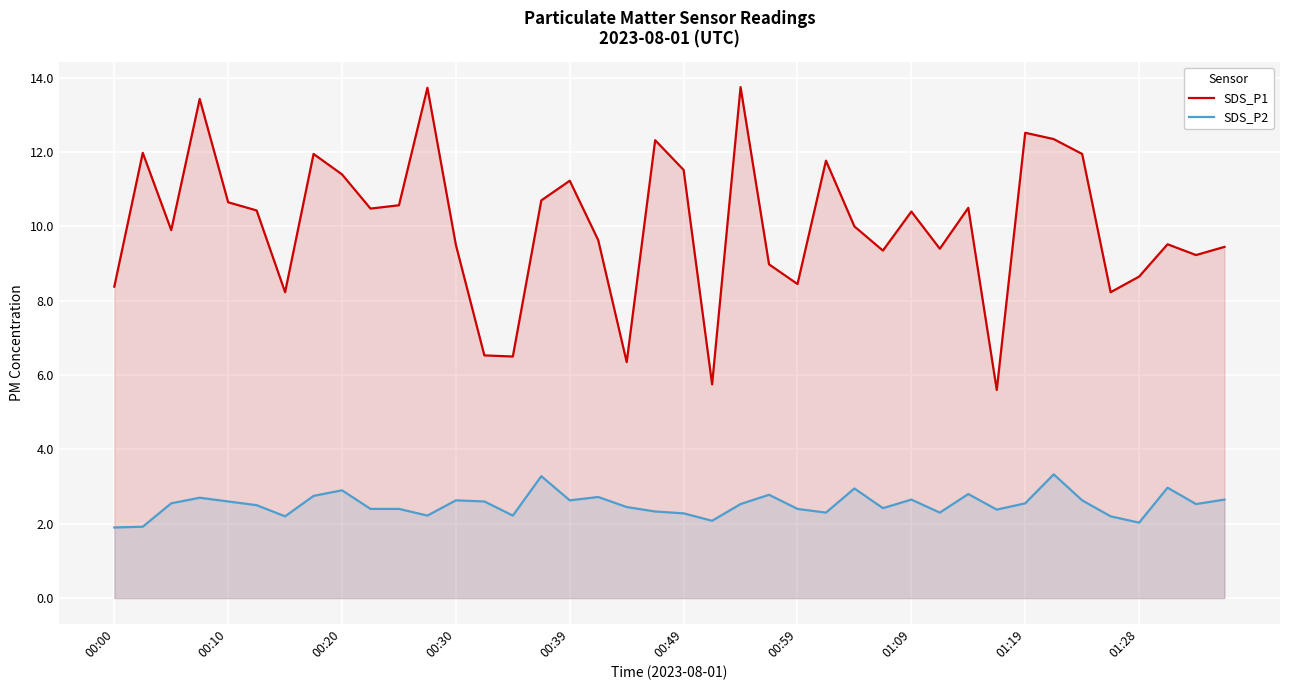

The value of SDS_P2 at 15 is 4.7. True or false?

False